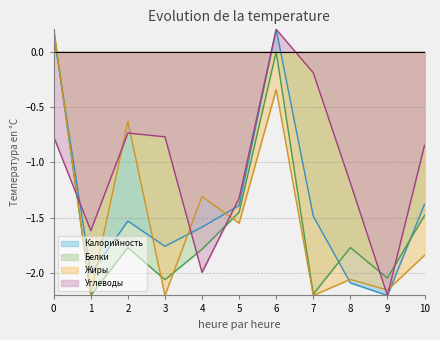

Which series ends up on top after the final intersection of Калорийность and Белки?

Калорийность